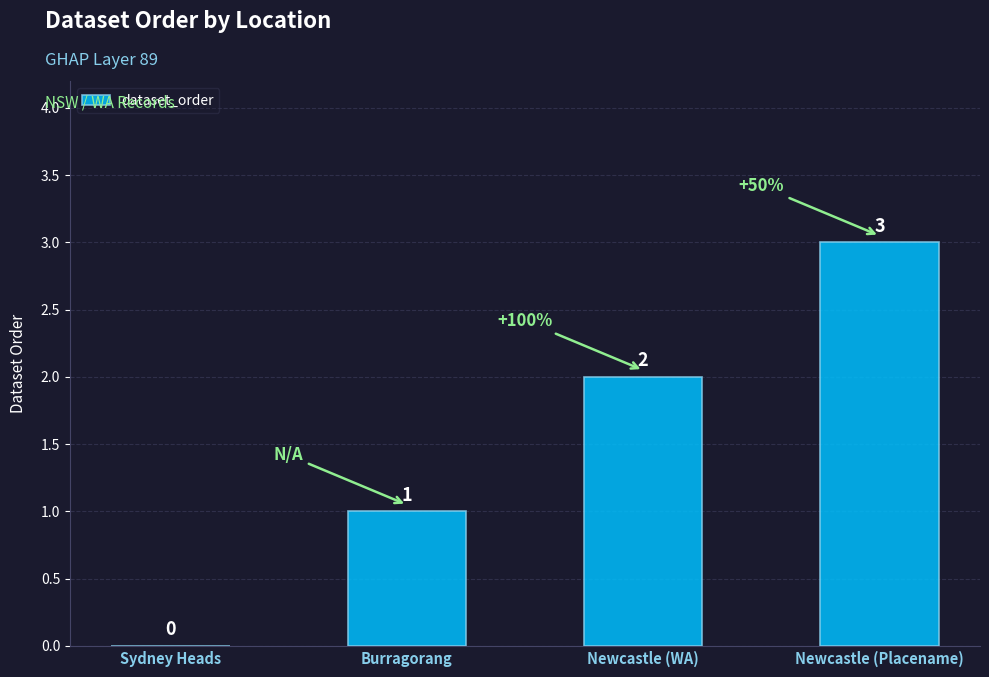

What is the change in value from Newcastle (WA) to Newcastle (Placename)?

+1